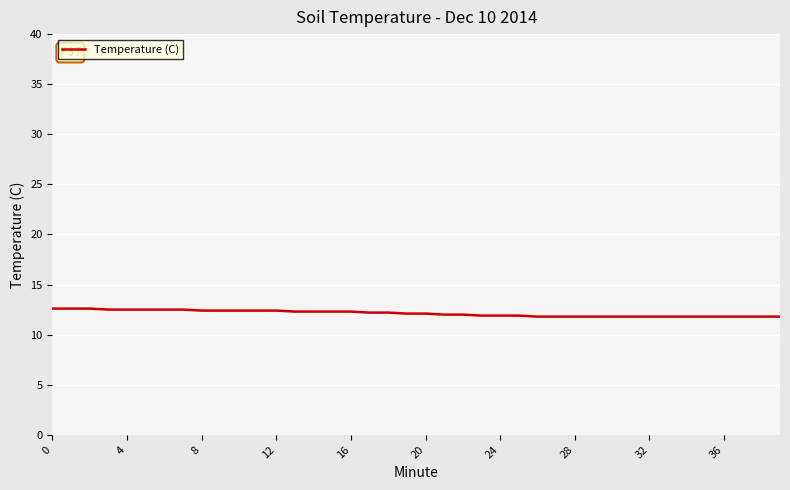

Does the chart have visible grid lines?

Yes